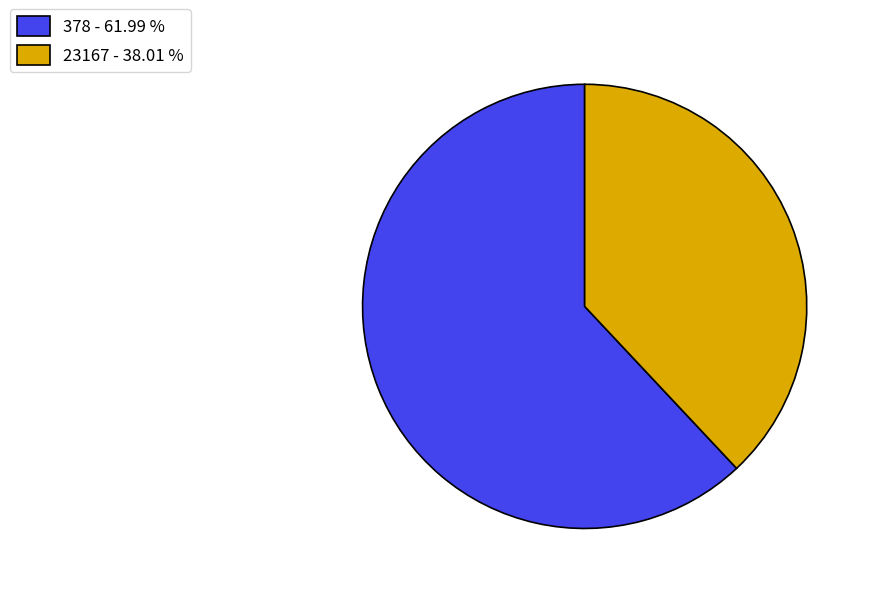

How many segments does this pie chart have?

2